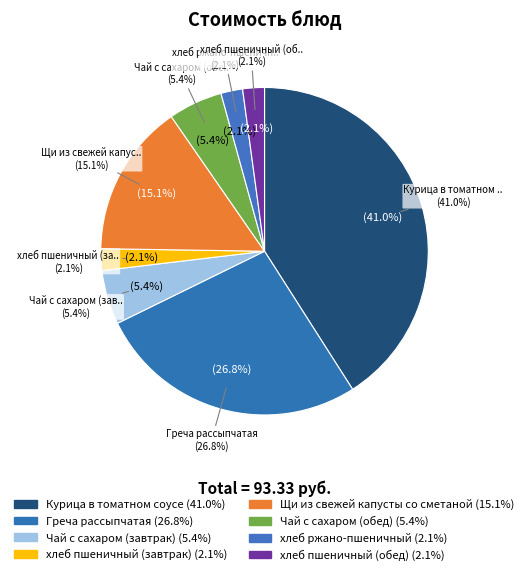

To the nearest percent, what portion does Греча рассыпчатая represent?

27%